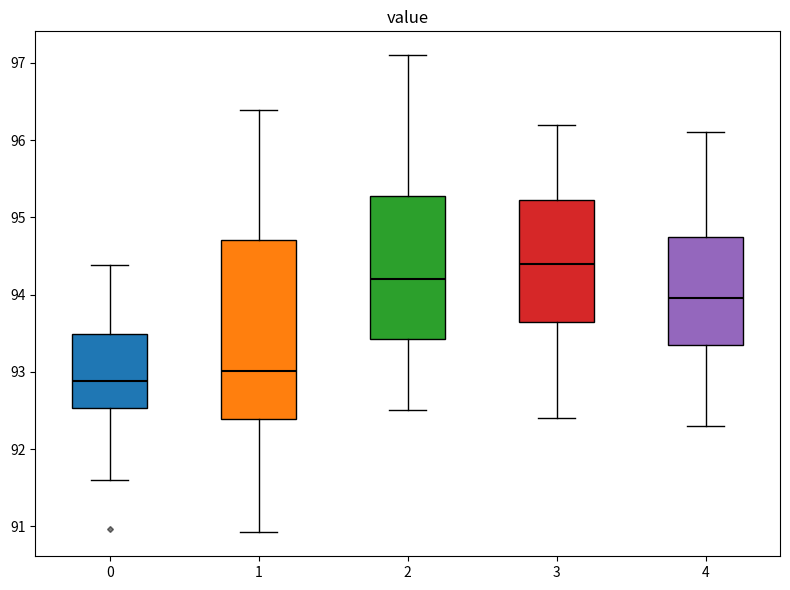

Where is the upper edge of the box at x = 3 on the y-axis? The values are not printed on the chart, so give them approximately, as read against the axis.

95.2